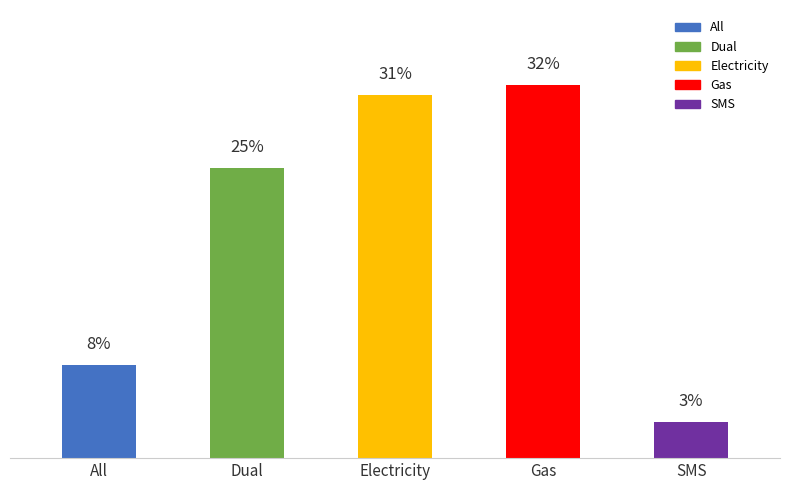

What is the label of the 2nd bar from the left?

Dual